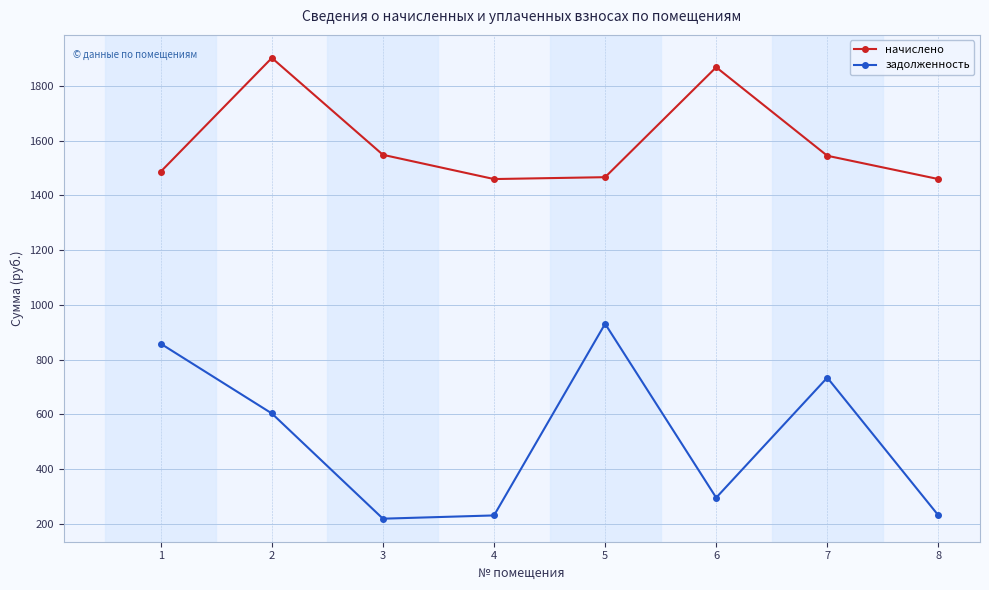

What is the value of the начислено point at the 8th from the left?

1459.4